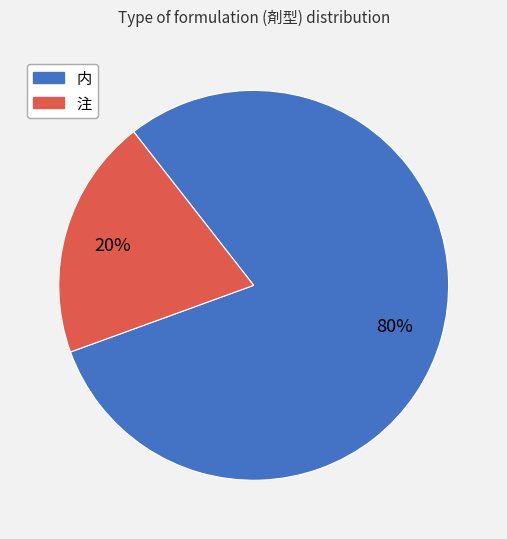

Is the sum of 注 and 内 greater than half?

Yes